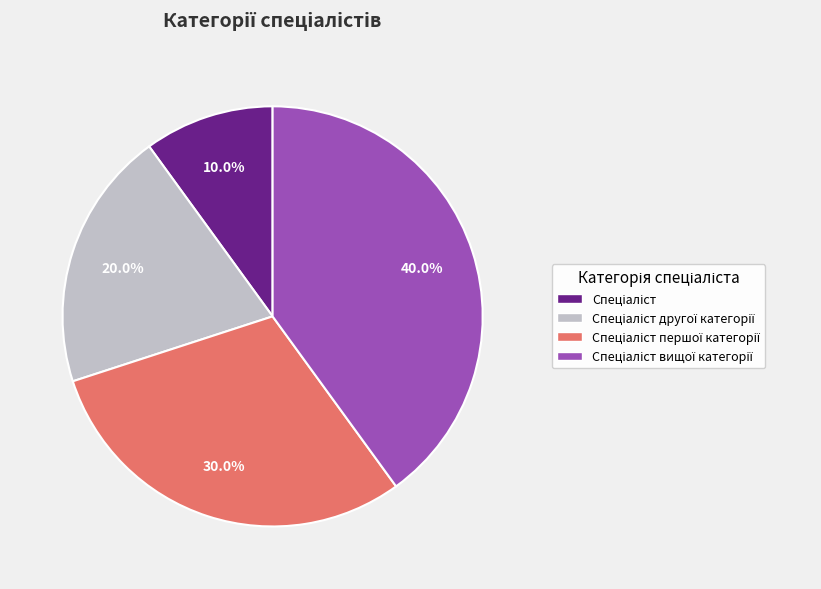

How many slices are in this pie chart?

4